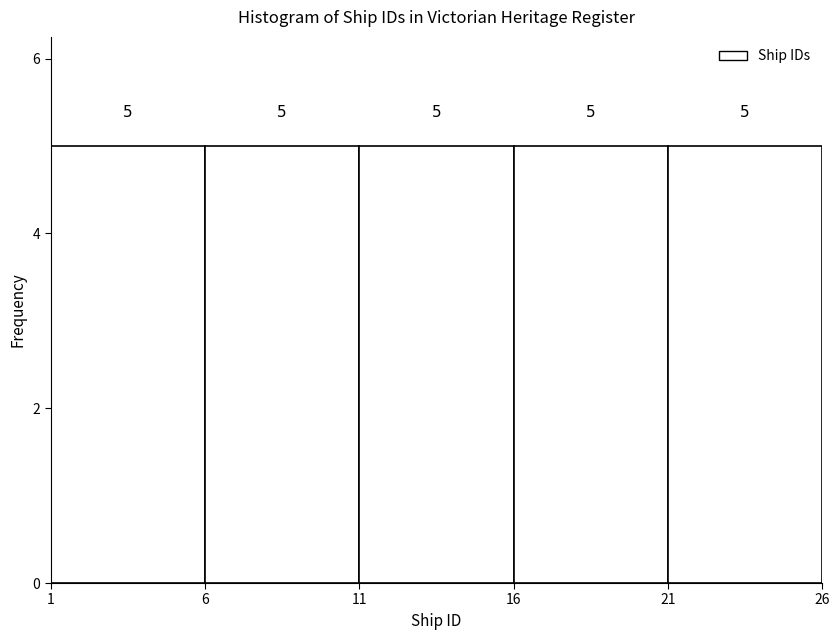

Reading left to right, transcribe this chart: for each bar, give the range it covers on the x-axis and its height.

1 to 6: 5
6 to 11: 5
11 to 16: 5
16 to 21: 5
21 to 26: 5